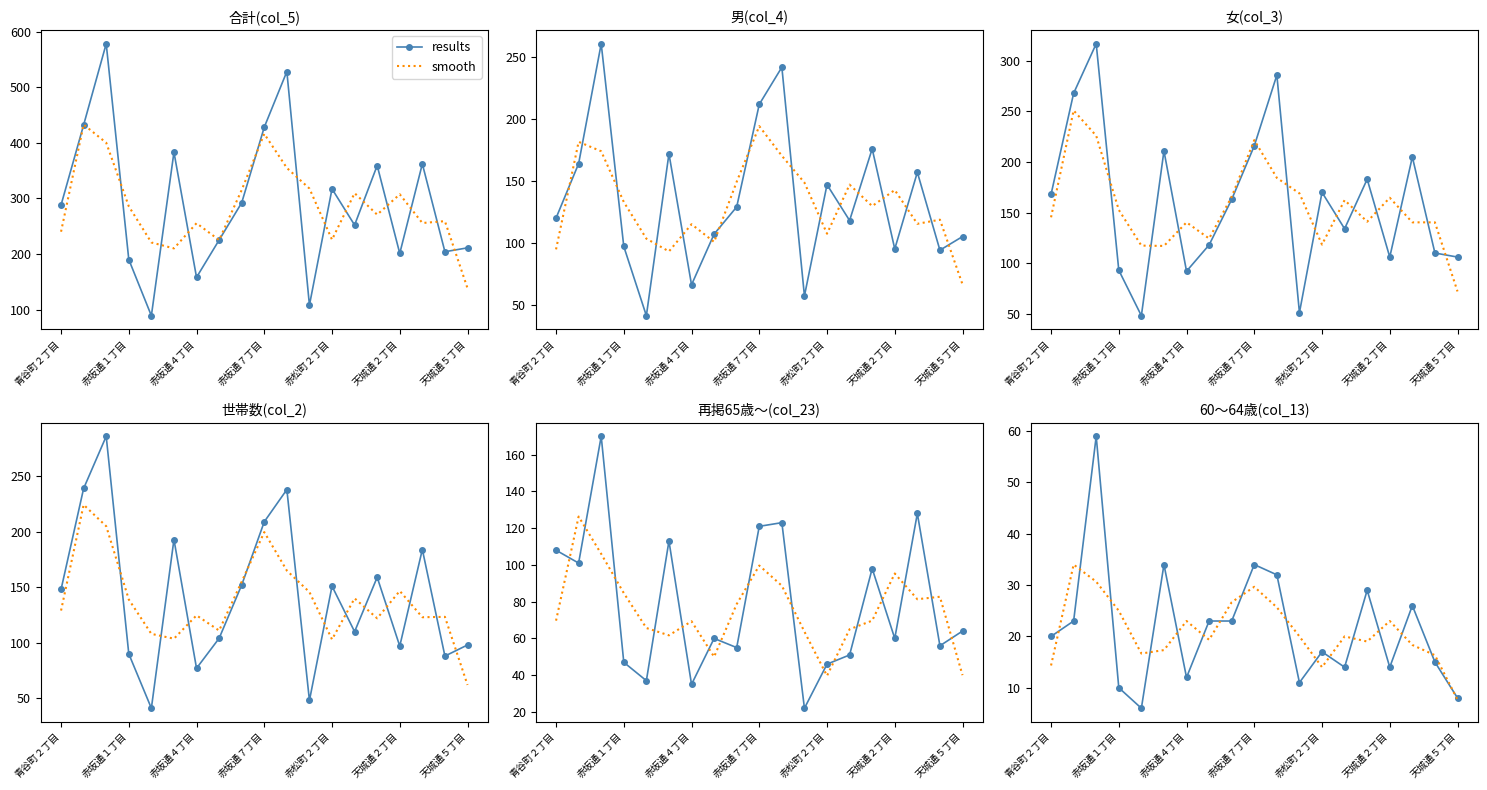

After their last crossing, which series has the higher values: results or smooth?

results